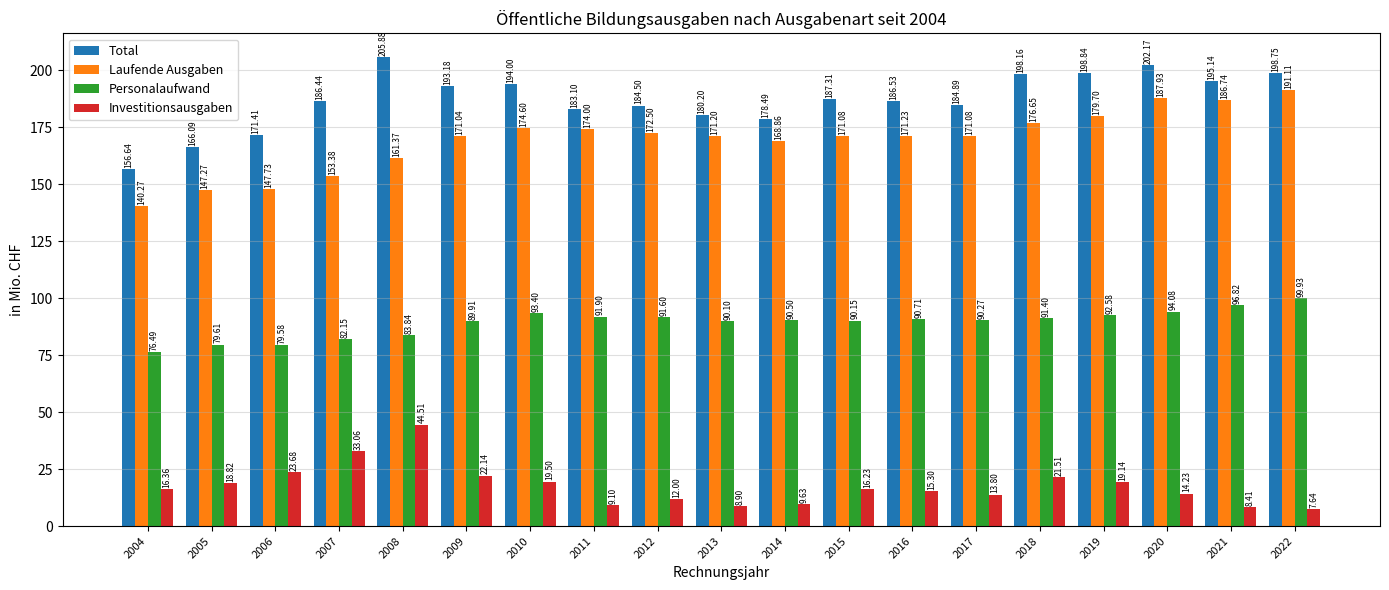

Which series has the largest total across all categories?

Total